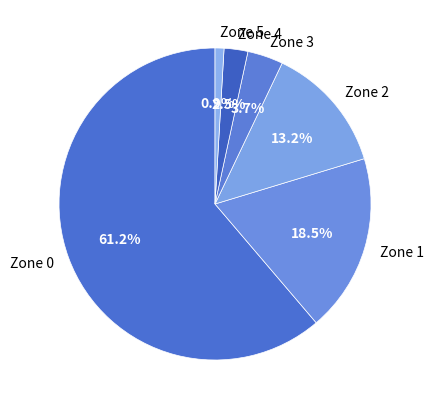

What percentage do Zone 5 and Zone 1 together represent?

19.4%